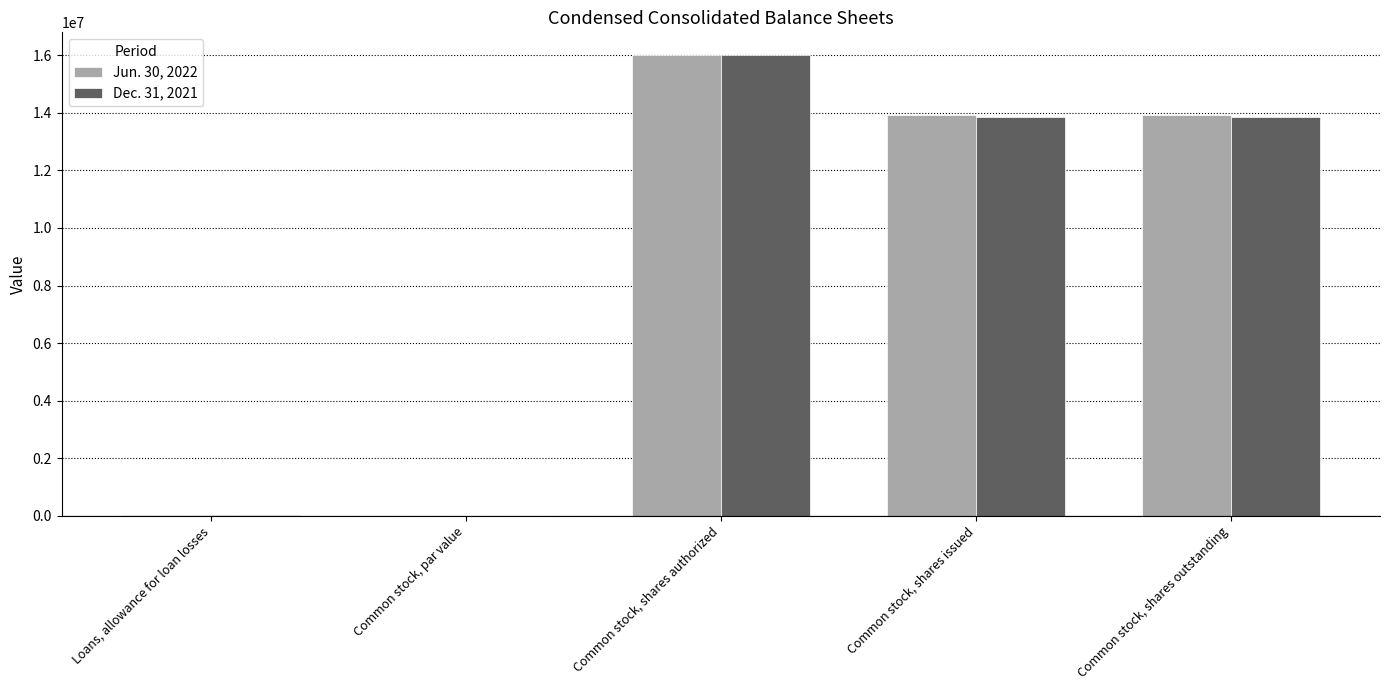

Which series changed the most between Common stock, shares authorized and Common stock, shares outstanding?

Dec. 31, 2021